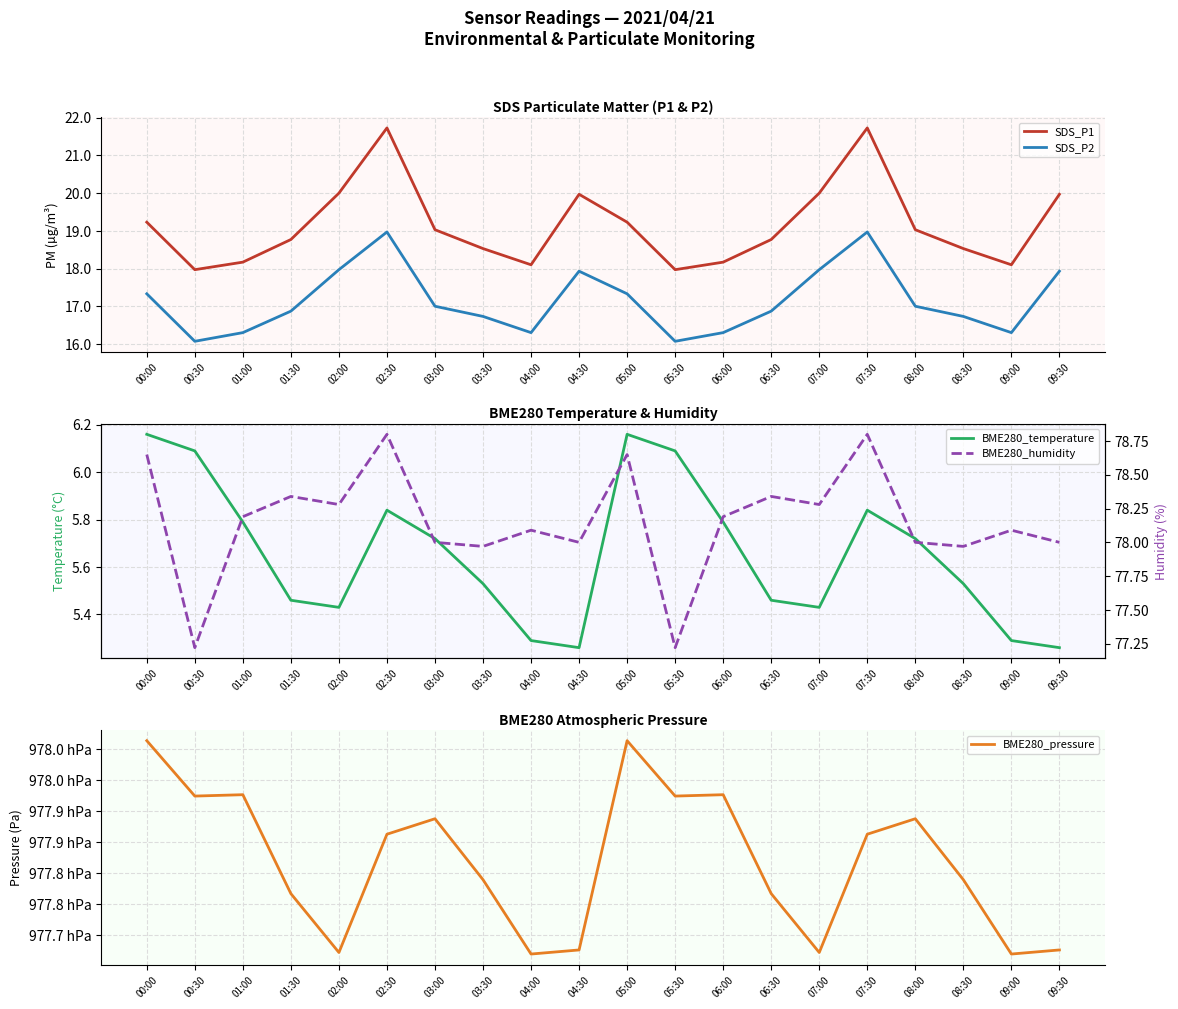

At which category is the sum across all series the highest?

00:00